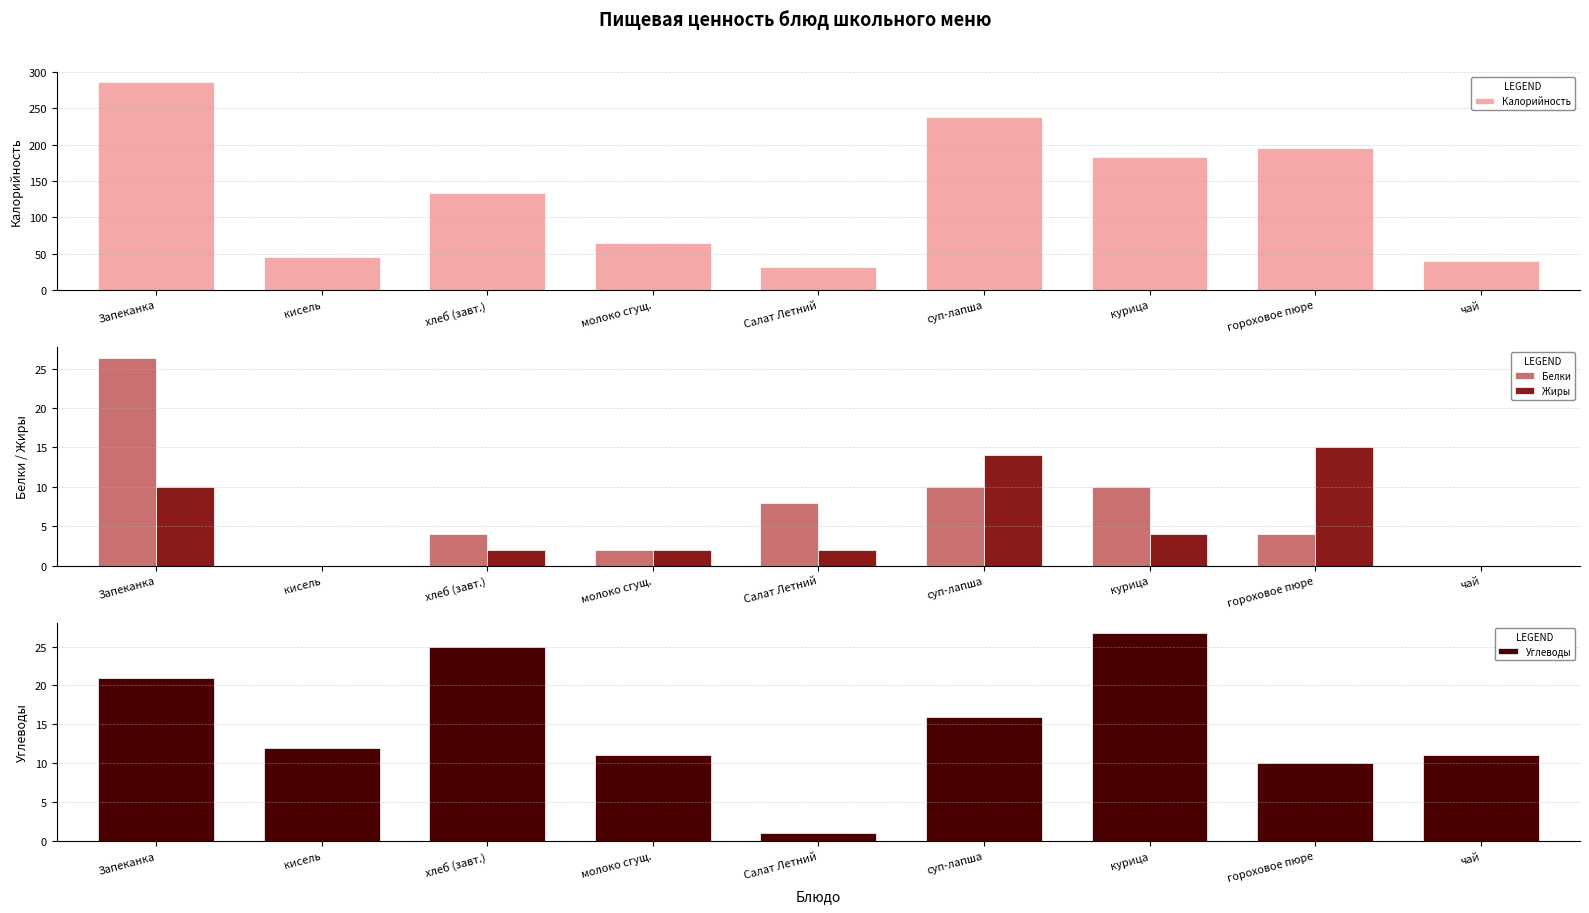

List the series in order of their peak value, highest first.

Калорийность, Углеводы, Белки, Жиры